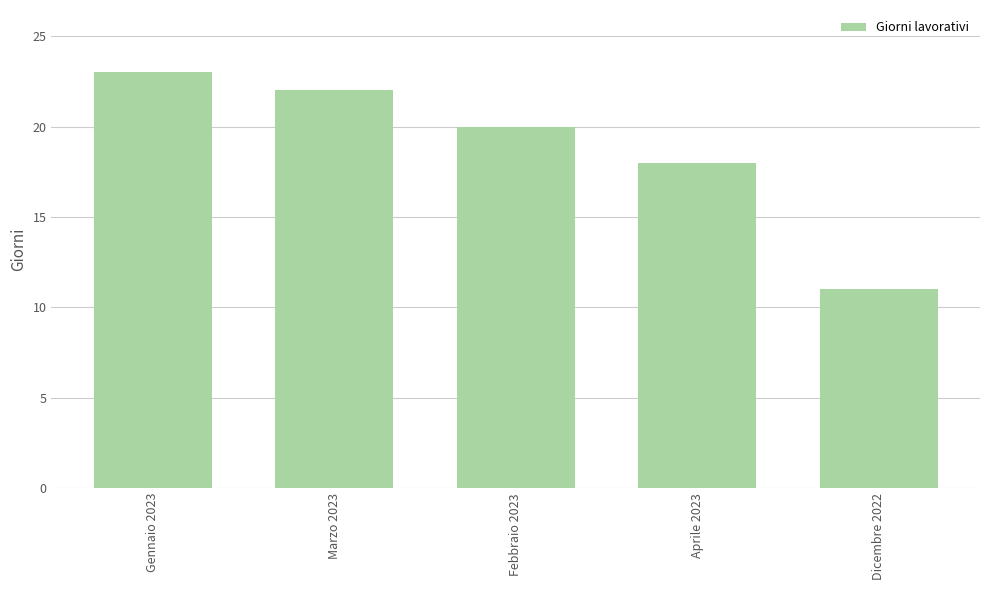

What is the difference between the maximum and second lowest values?

5